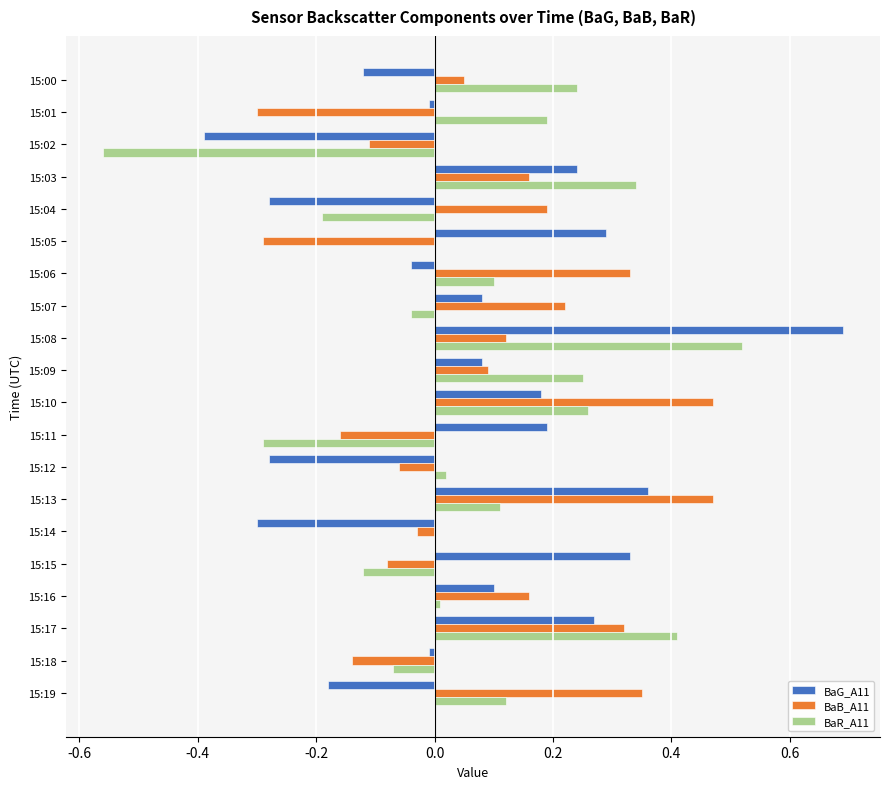

Is the value of BaR_A11 at 15:15 greater than the value of BaB_A11 at 15:15?

No